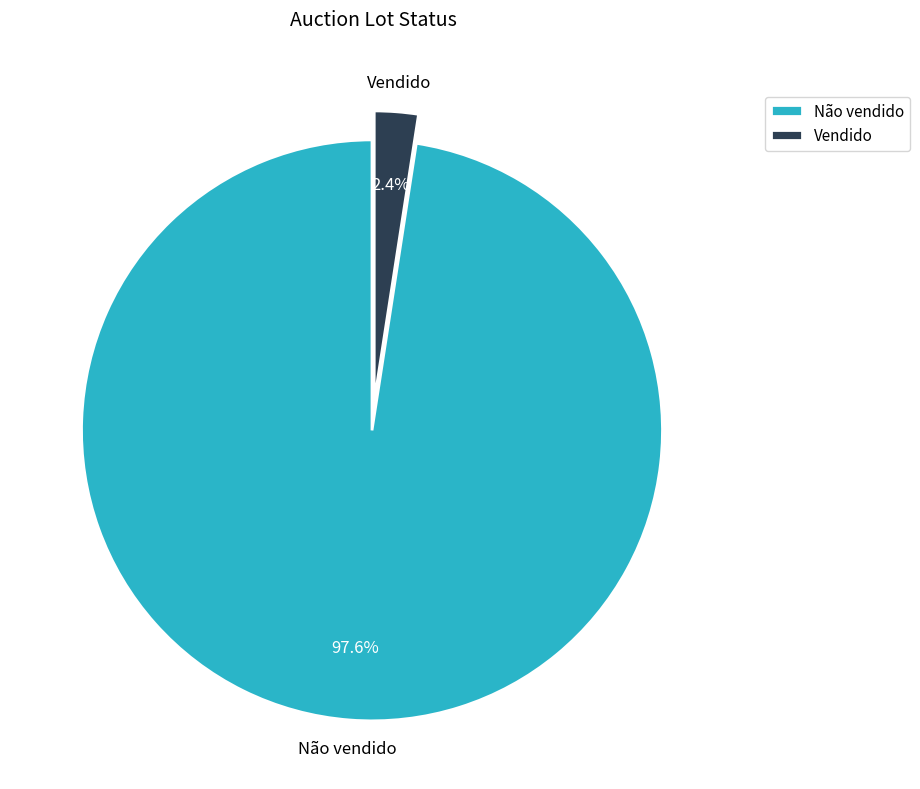

What portion of the pie excludes Vendido?

97.6%